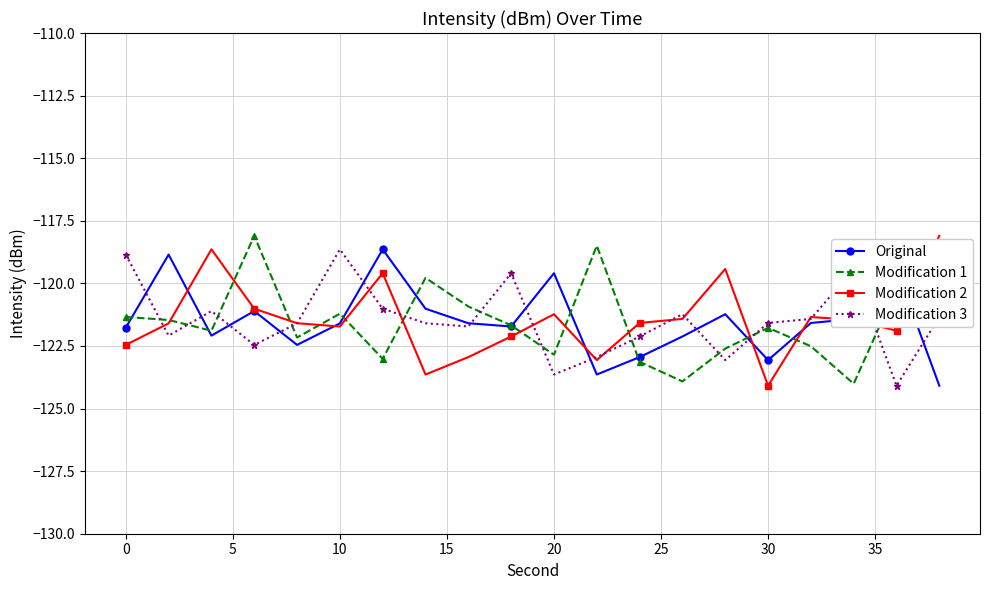

What is the value of the Modification 2 point at the 12th from the left?

-123.1